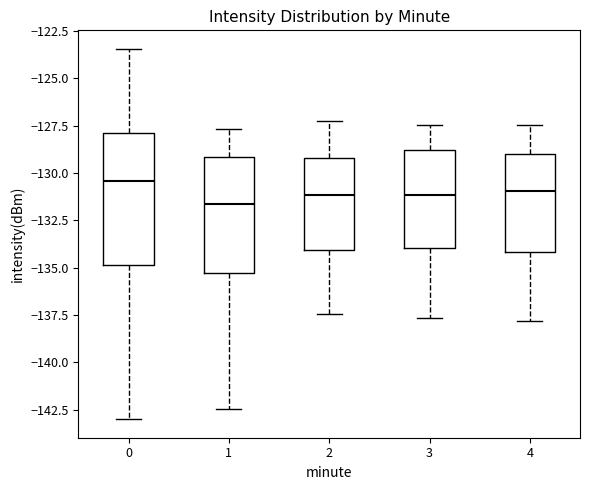

Comparing the boxes themselves (not the whiskers), which one is the tallest?

0